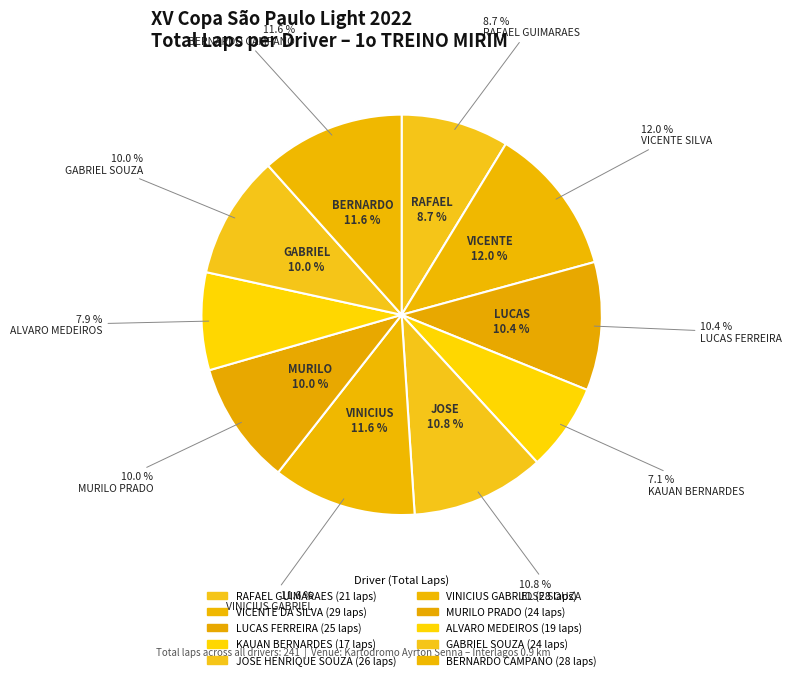

The KAUAN BERNARDES slice represents 7% of the pie. True or false?

True